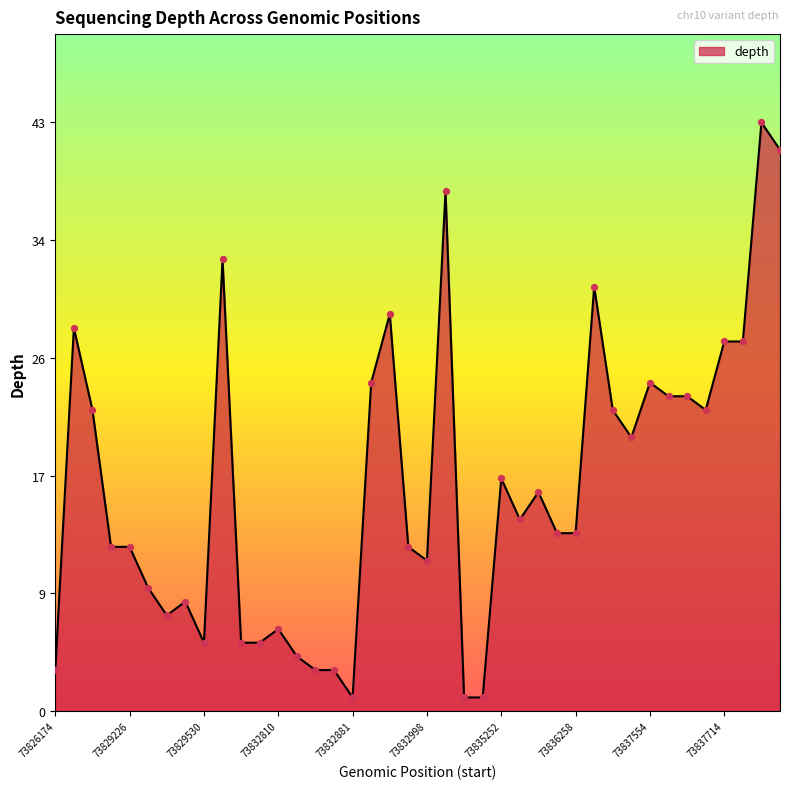

What is the maximum value shown in the chart?

43